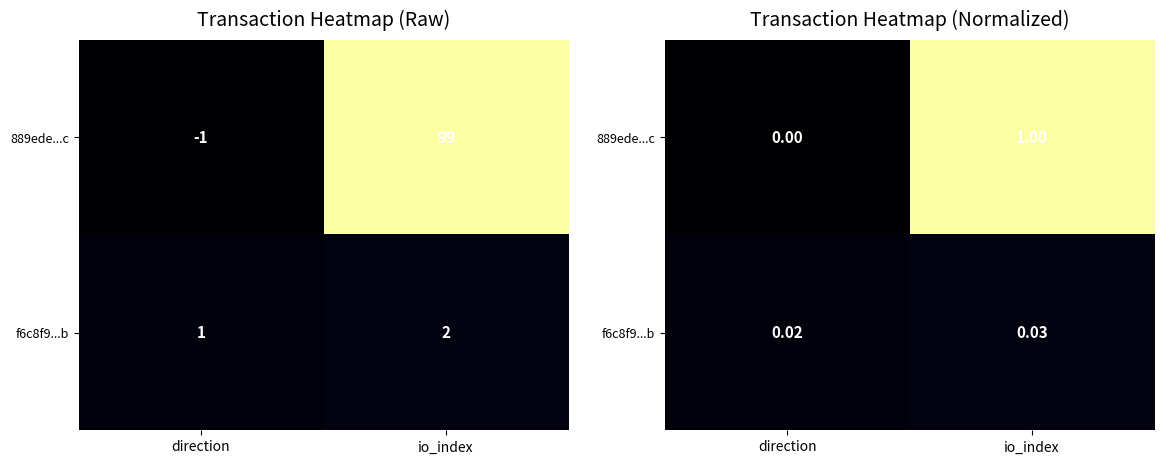

Is the value of 889ede...c at io_index greater than the value of f6c8f9...b at direction?

Yes